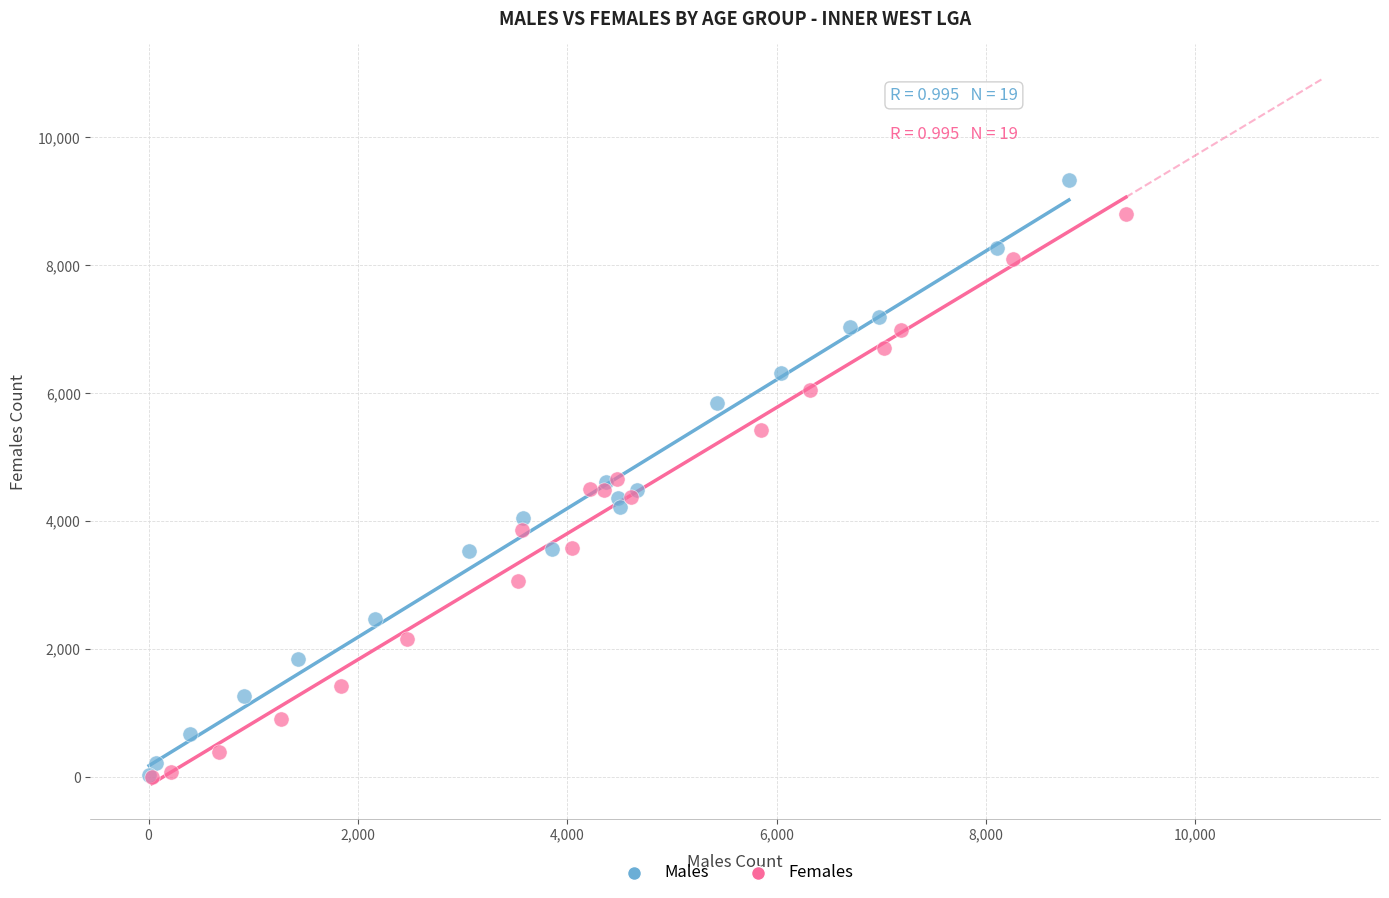

What are all the series names shown in the legend?

Males, Females